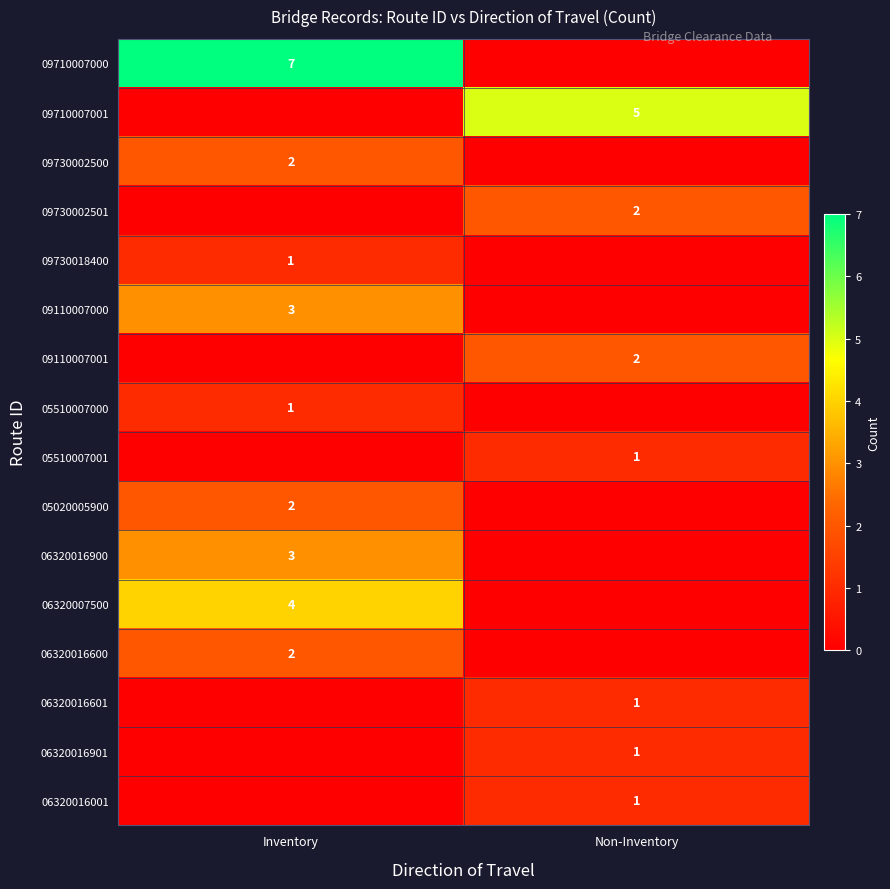

What is the spread (max minus min) of values at Non-Inventory?

5